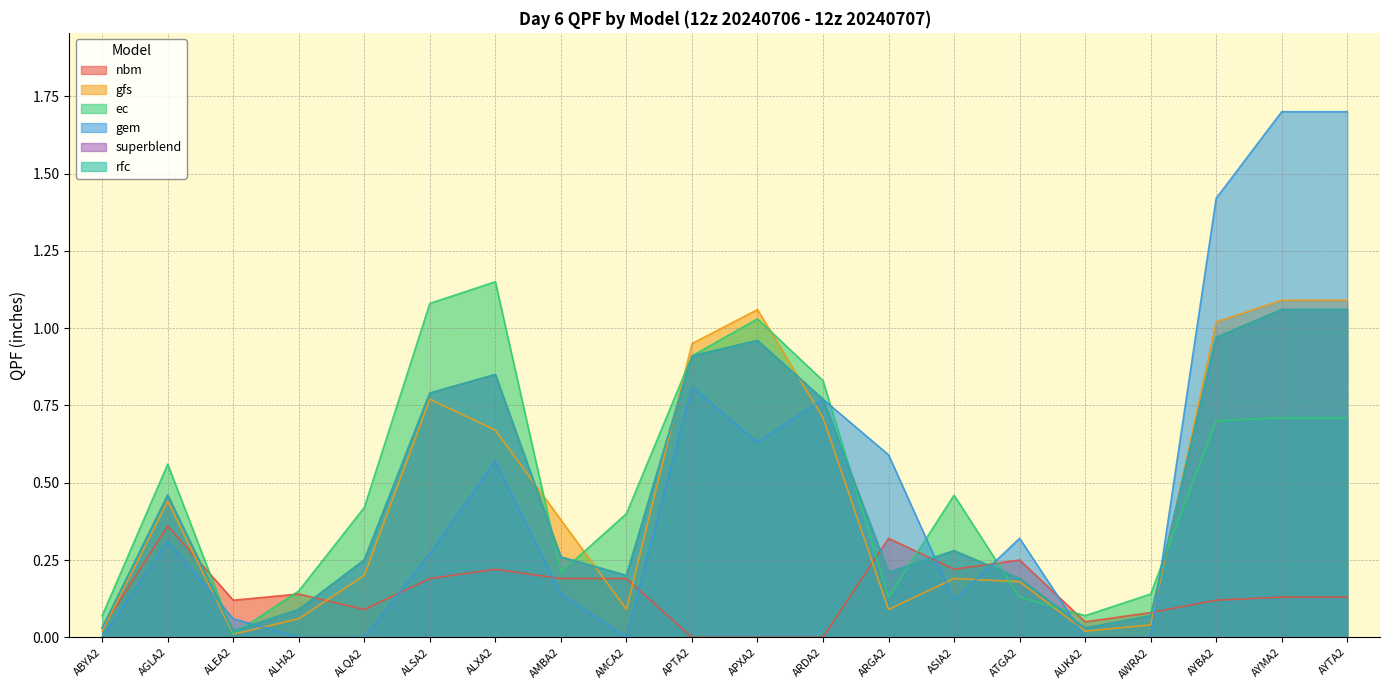

What position from the left is ASIA2?

14